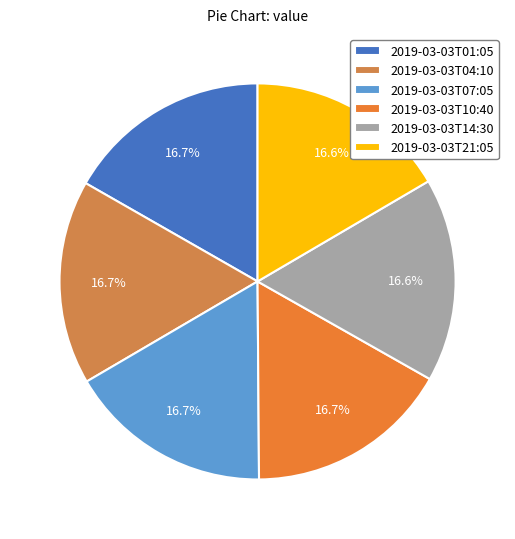

Which category has the biggest portion of the pie?

2019-03-03T01:05